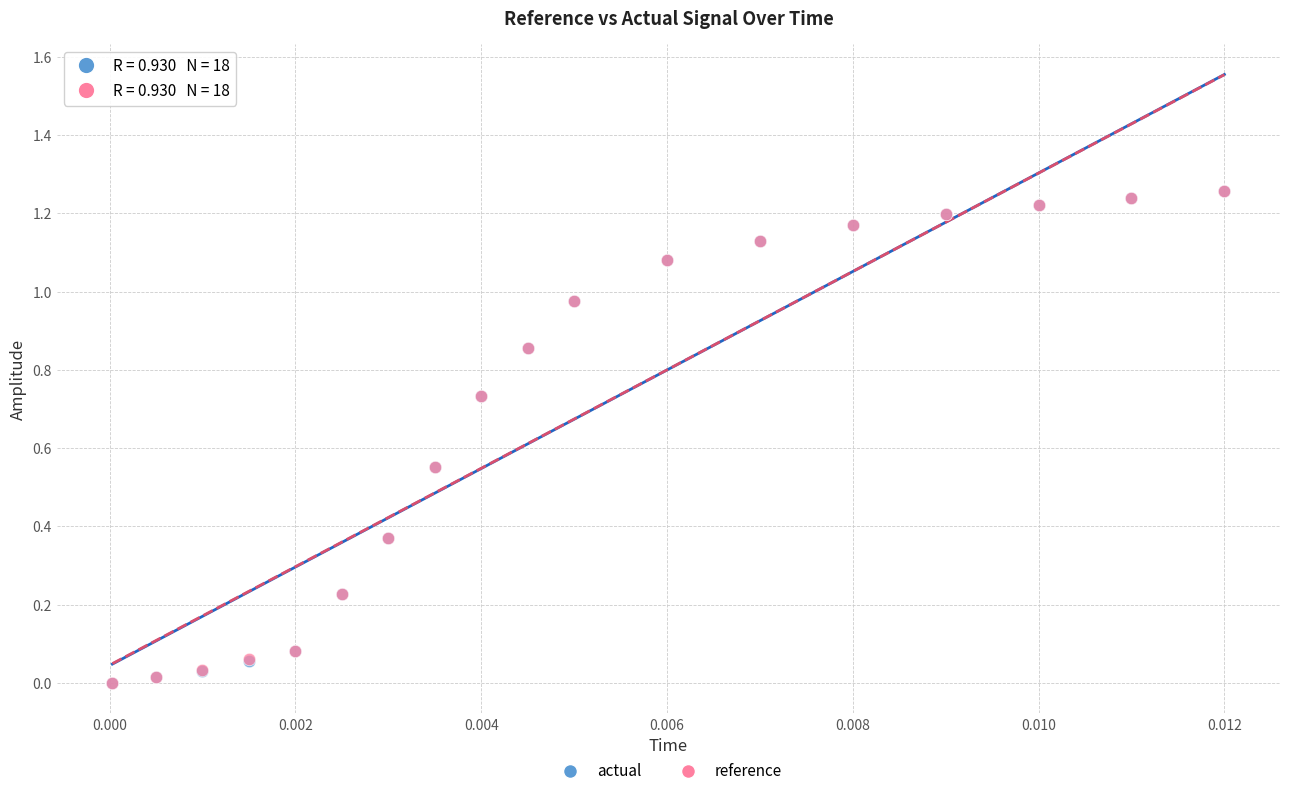

What are all the series names shown in the legend?

actual, reference